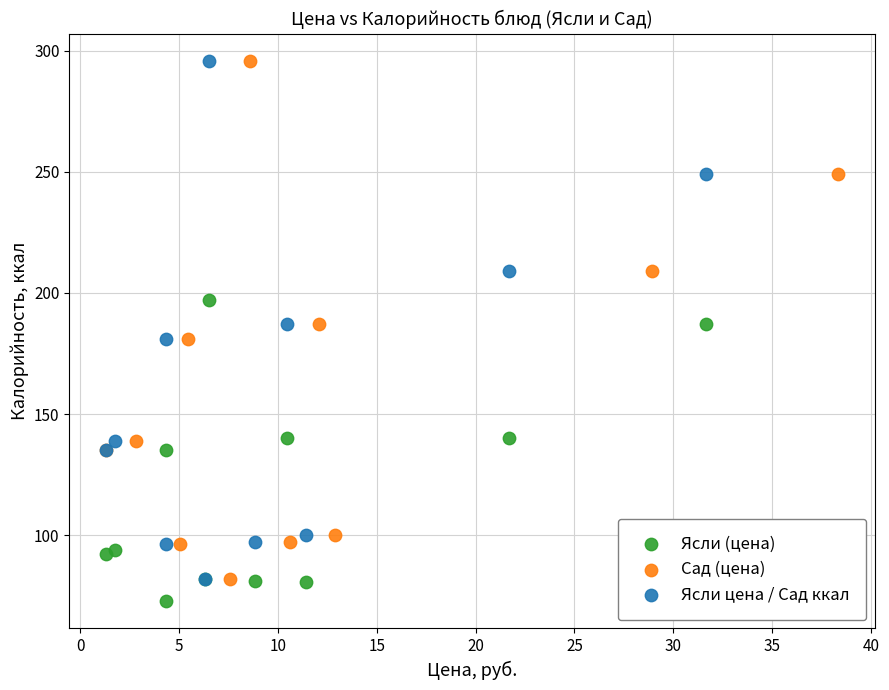

What are all the series names shown in the legend?

Ясли (цена), Сад (цена), Ясли цена / Сад ккал